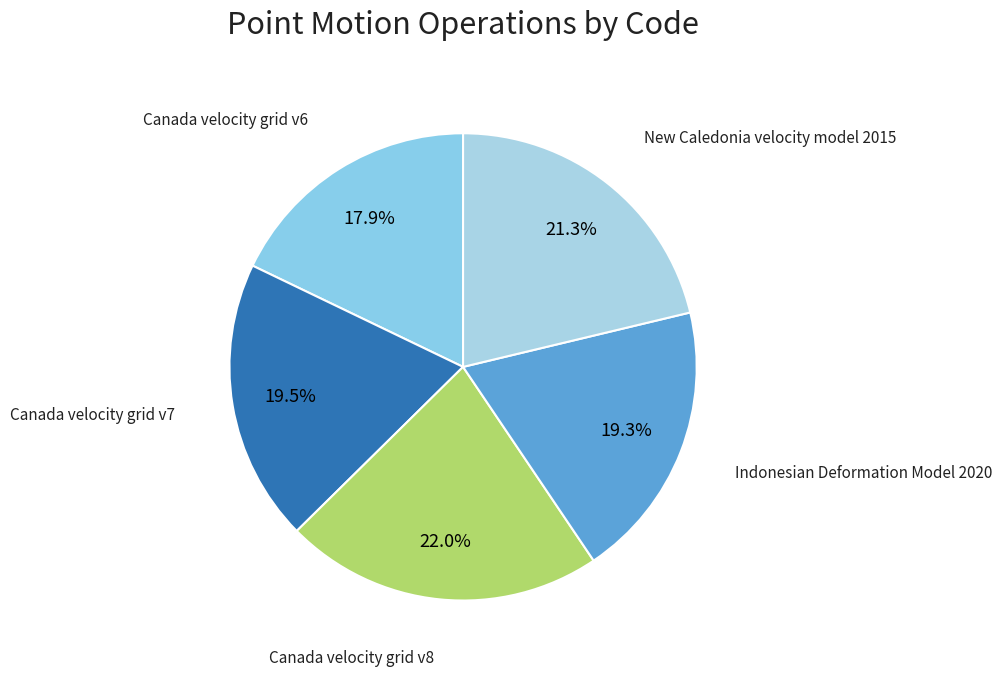

What is the smallest slice in the pie chart?

Canada velocity grid v6